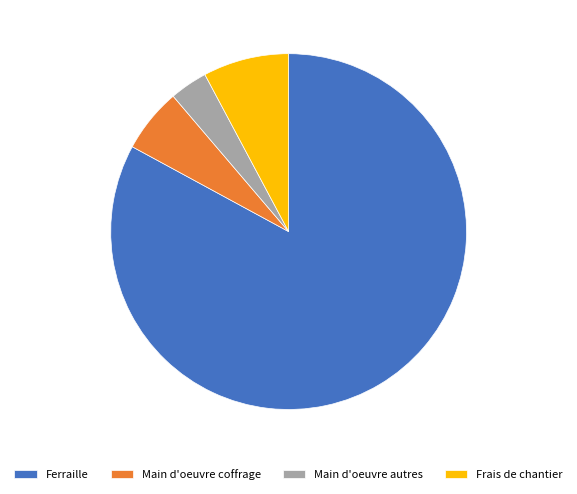

The Frais de chantier slice represents 1% of the pie. True or false?

False